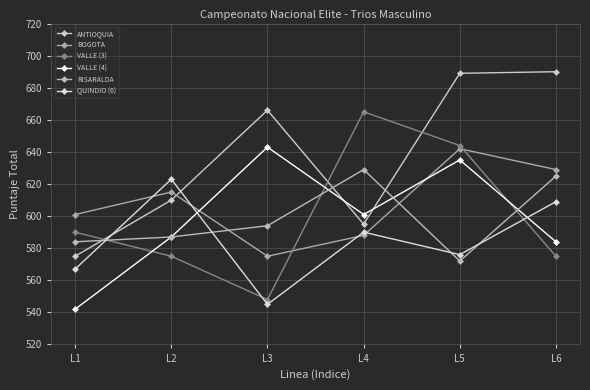

What are all the series names shown in the legend?

ANTIOQUIA, BOGOTA, VALLE (3), VALLE (4), RISARALDA, QUINDIO (6)